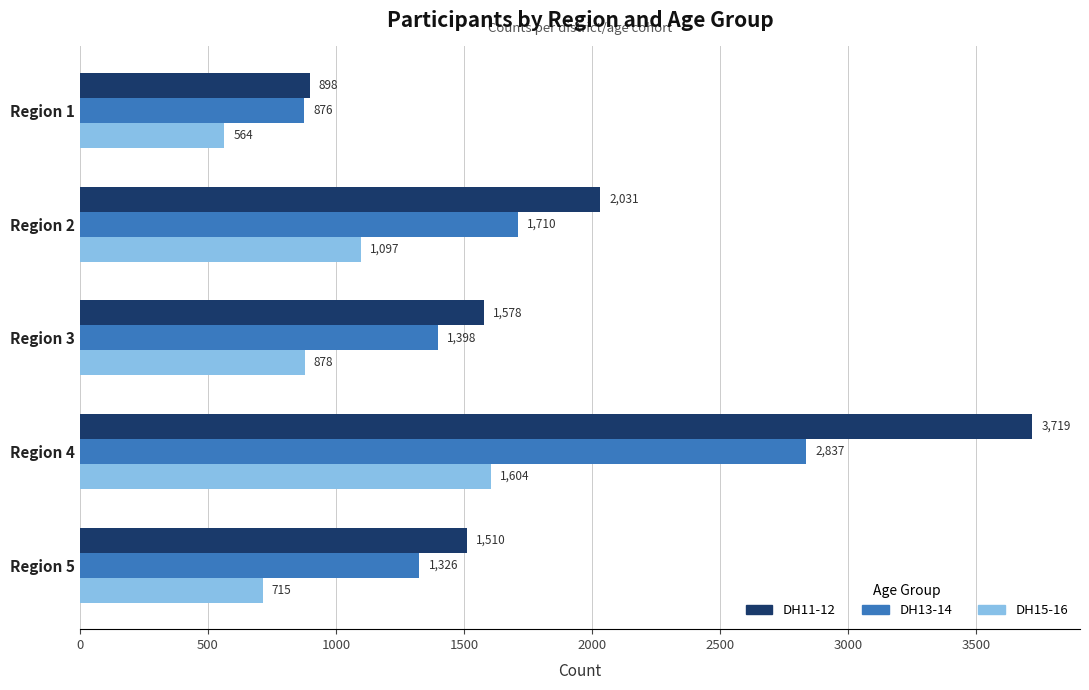

List the labels in order of DH13-14 value, smallest first.

Region 1, Region 5, Region 3, Region 2, Region 4